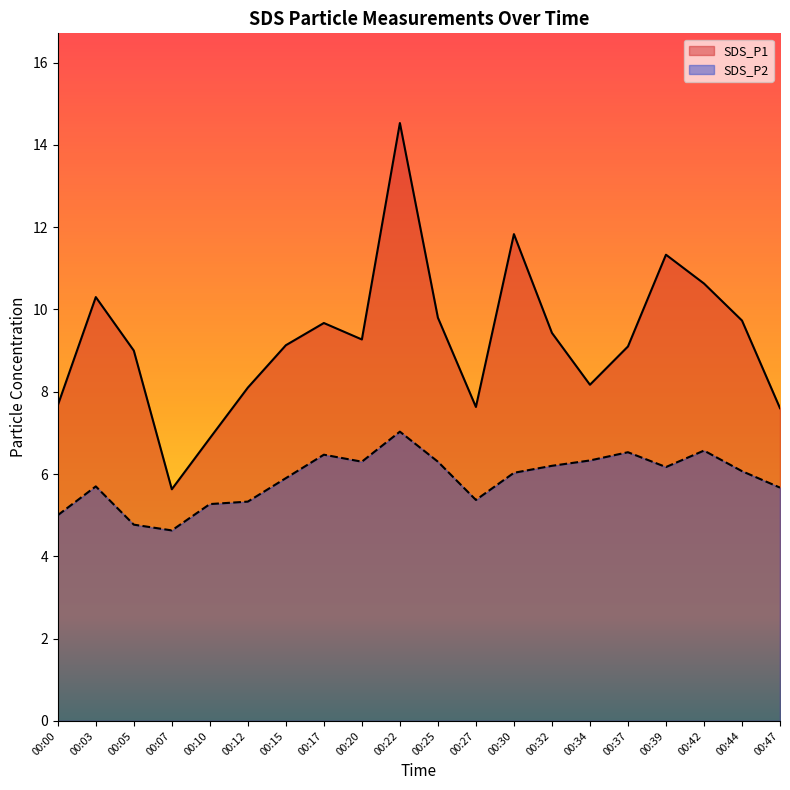

What is the average value of the SDS_P1 series?

9.3